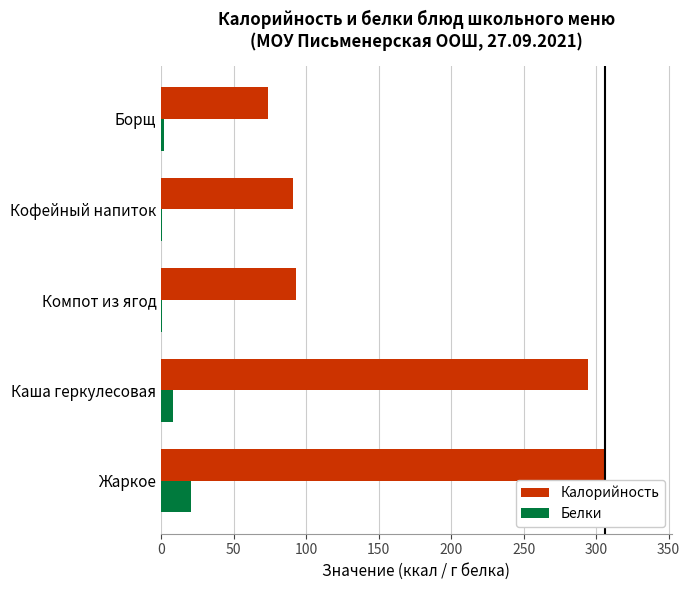

Is the value of Белки at Компот из ягод greater than the value of Калорийность at Жаркое?

No